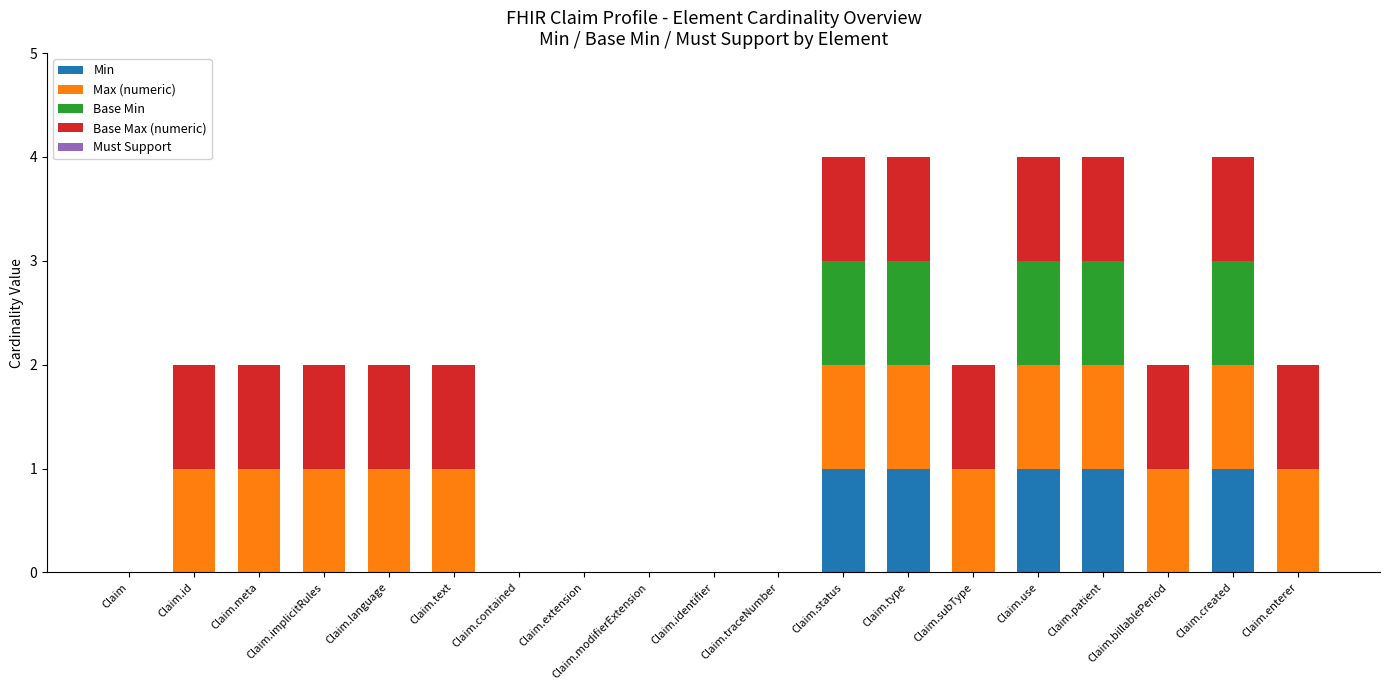

How many series are shown in this chart?

4